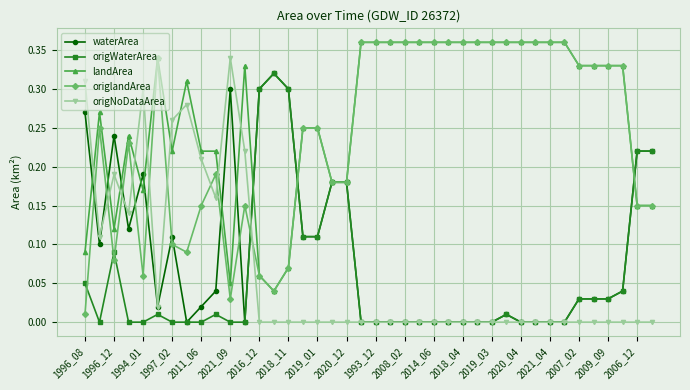

How many times do origNoDataArea and landArea cross each other?

9